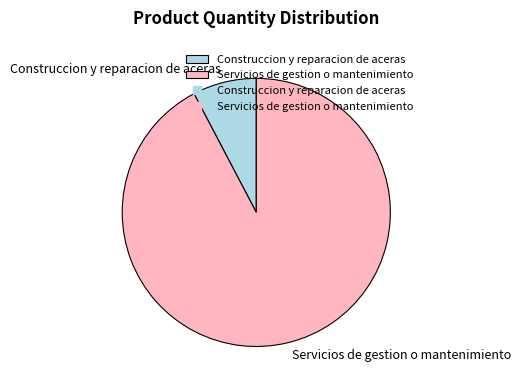

Is there any slice that represents more than half of the pie?

Yes